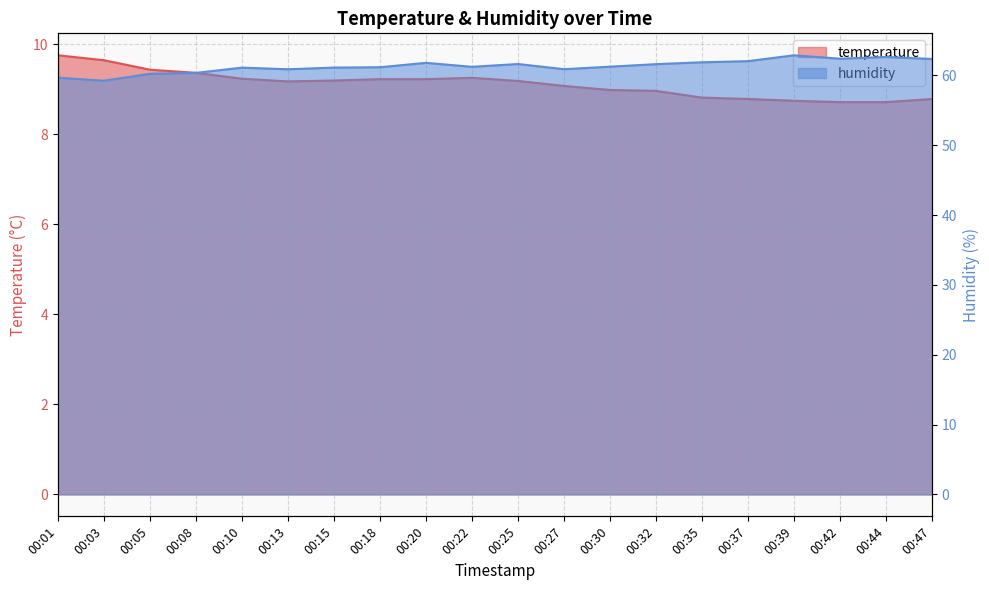

What is the greatest value displayed?

62.9